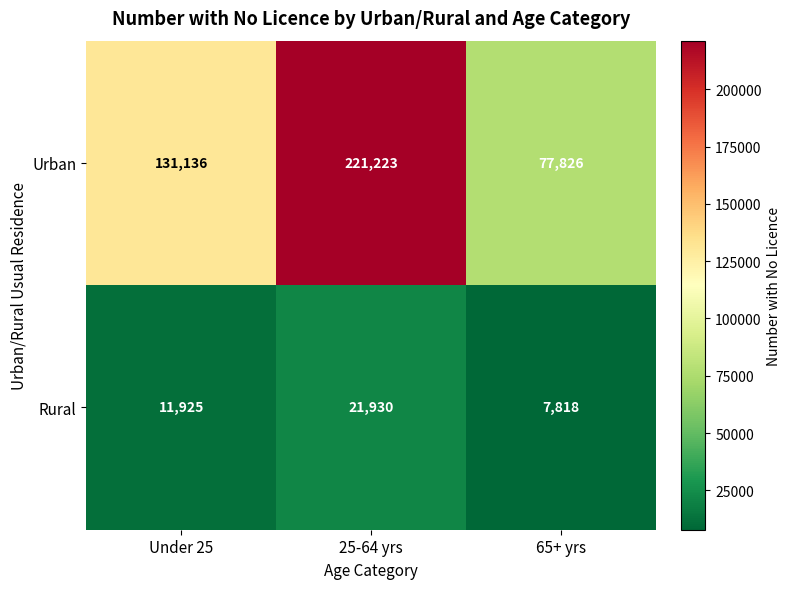

Where is Rural nearest to the value 14874?

Under 25